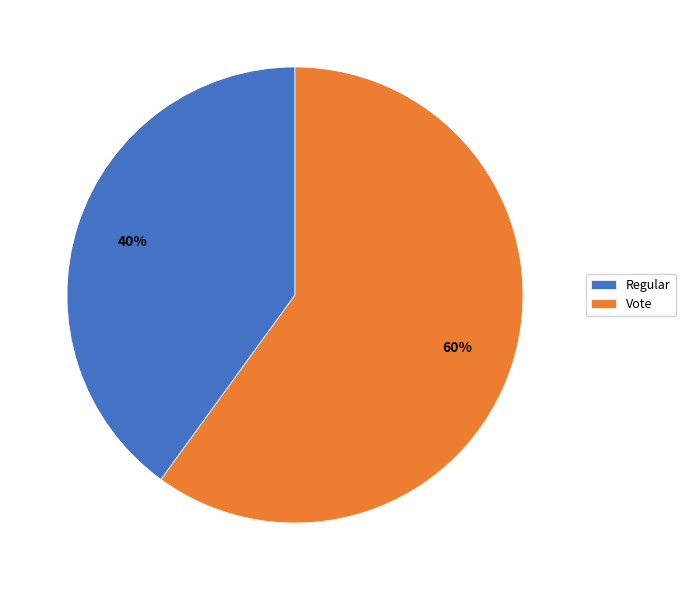

Which slice represents more than half of the pie?

Vote